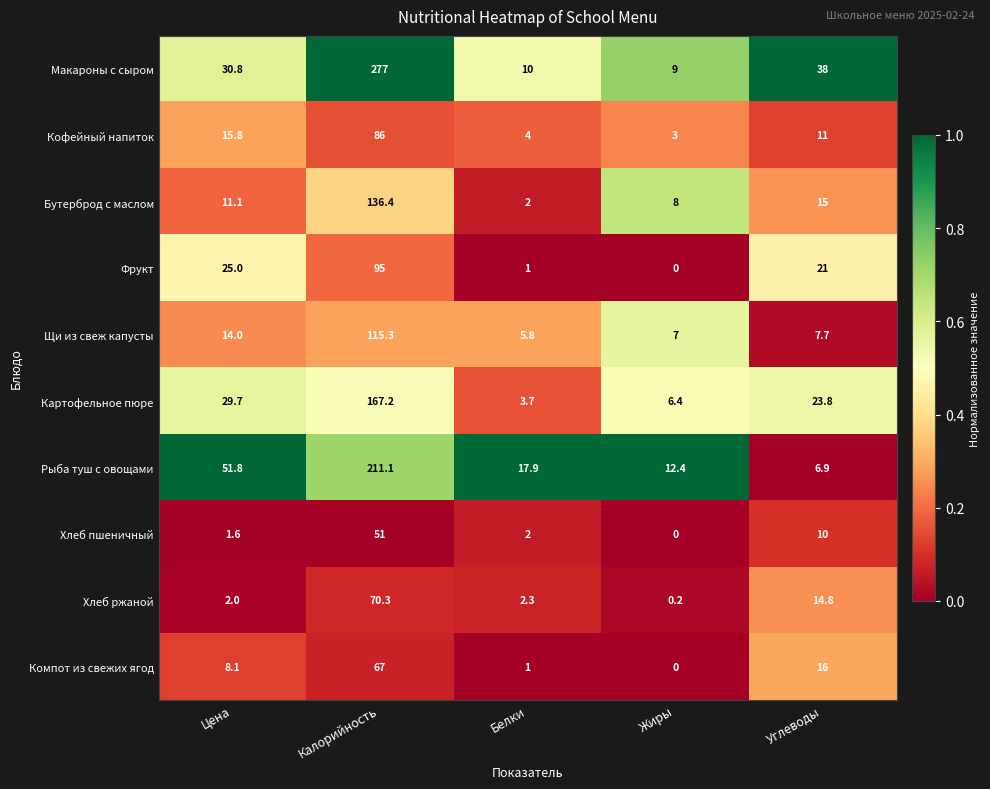

Where does the Хлеб пшеничный series first go above 2?

Калорийность